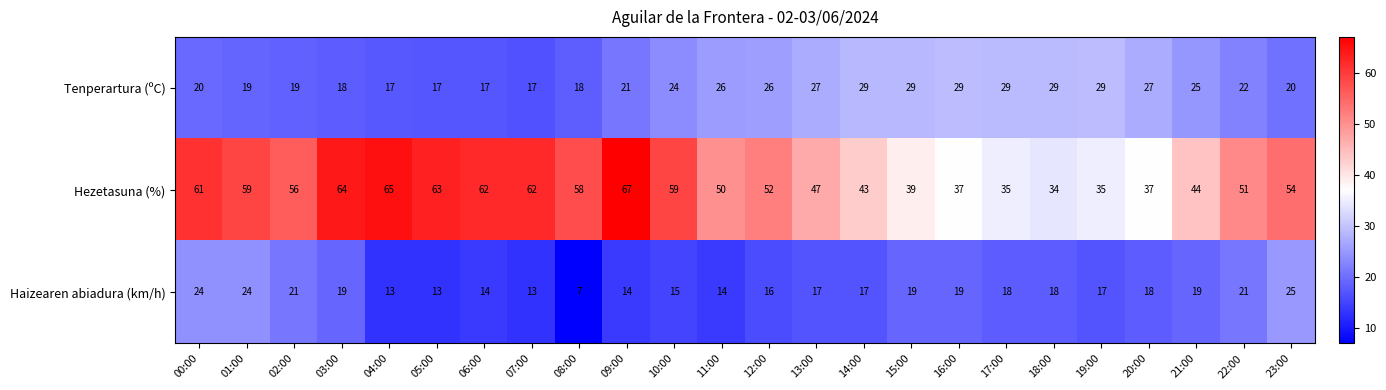

What is the spread (max minus min) of values at 11:00?

36